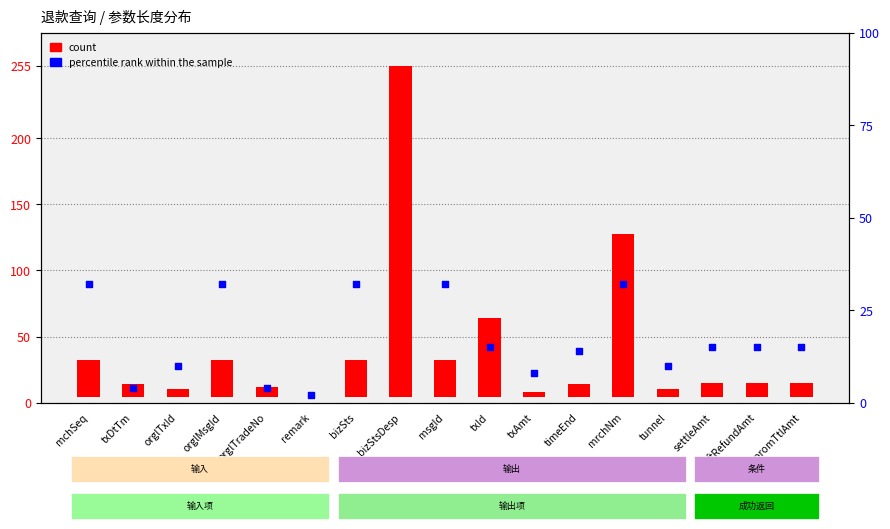

Which series has the largest Y range (max minus min)?

count